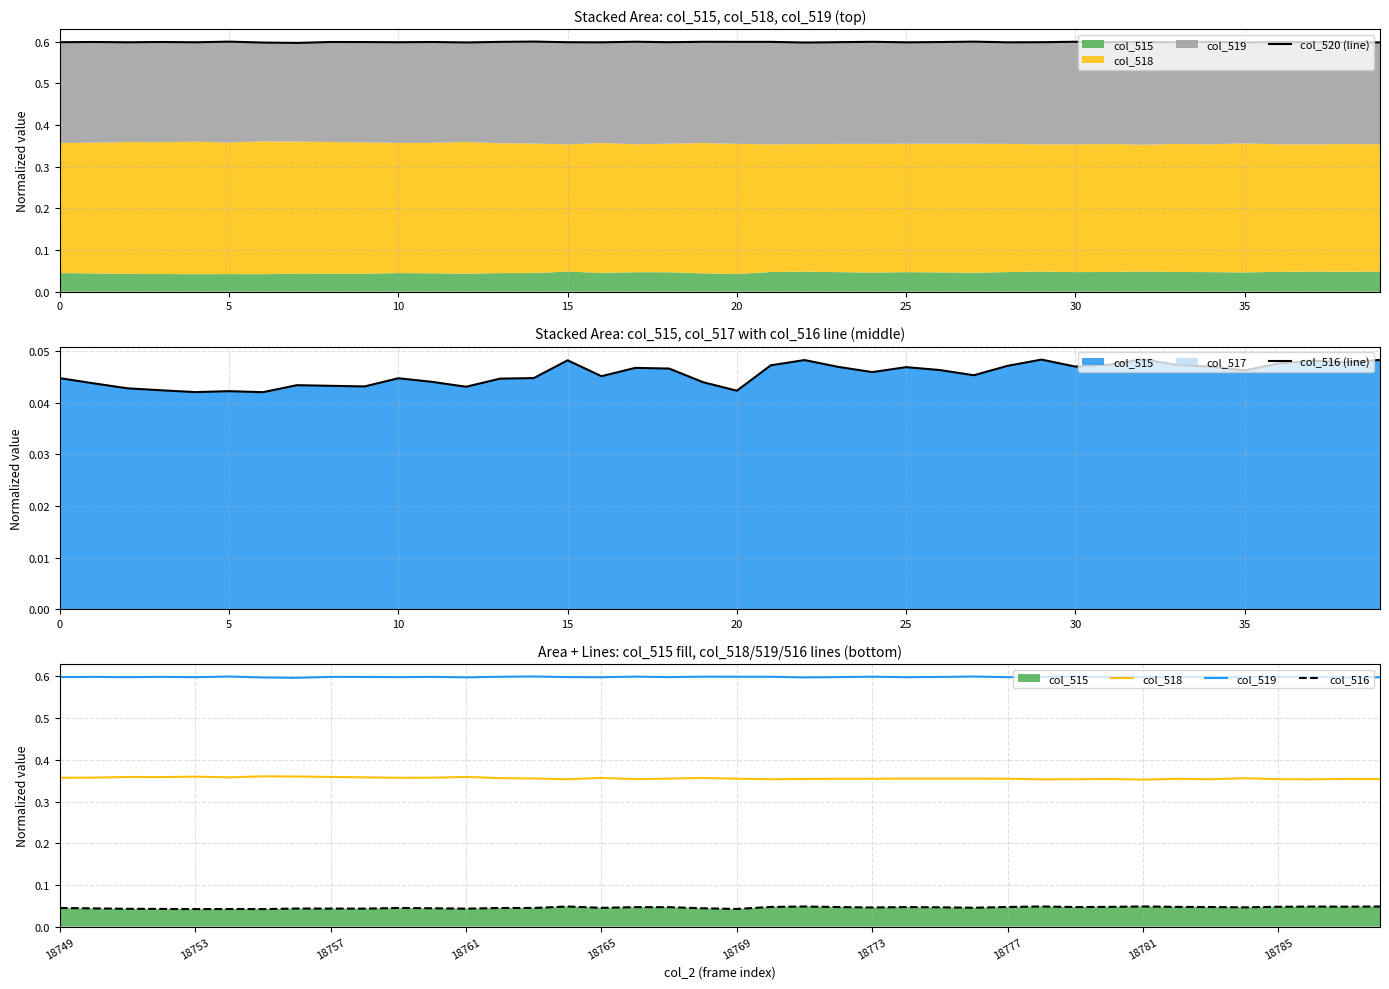

Which category has the lowest value in the col_520 (line) series?

35